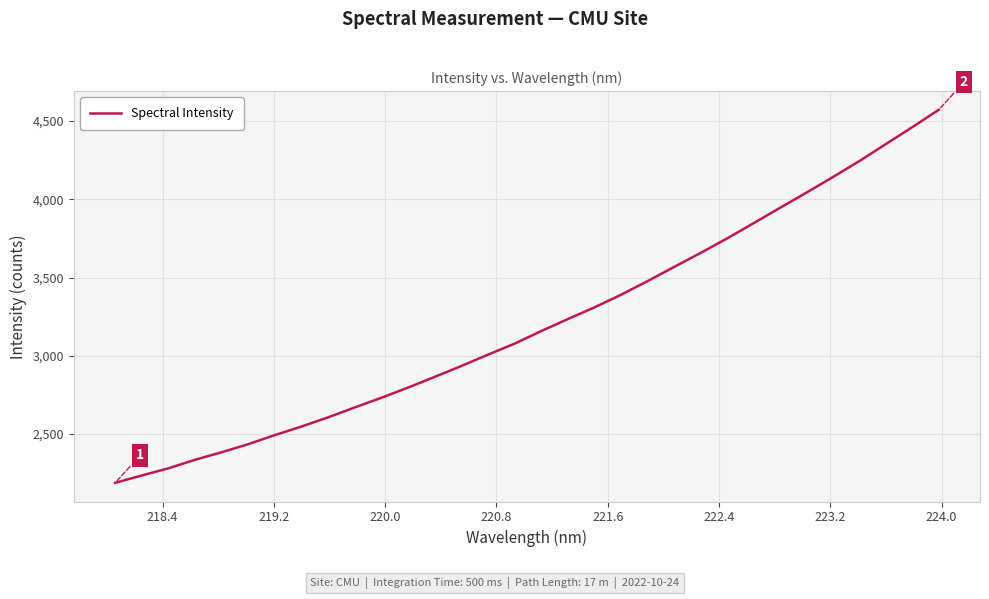

What is the smallest value displayed?

2187.9